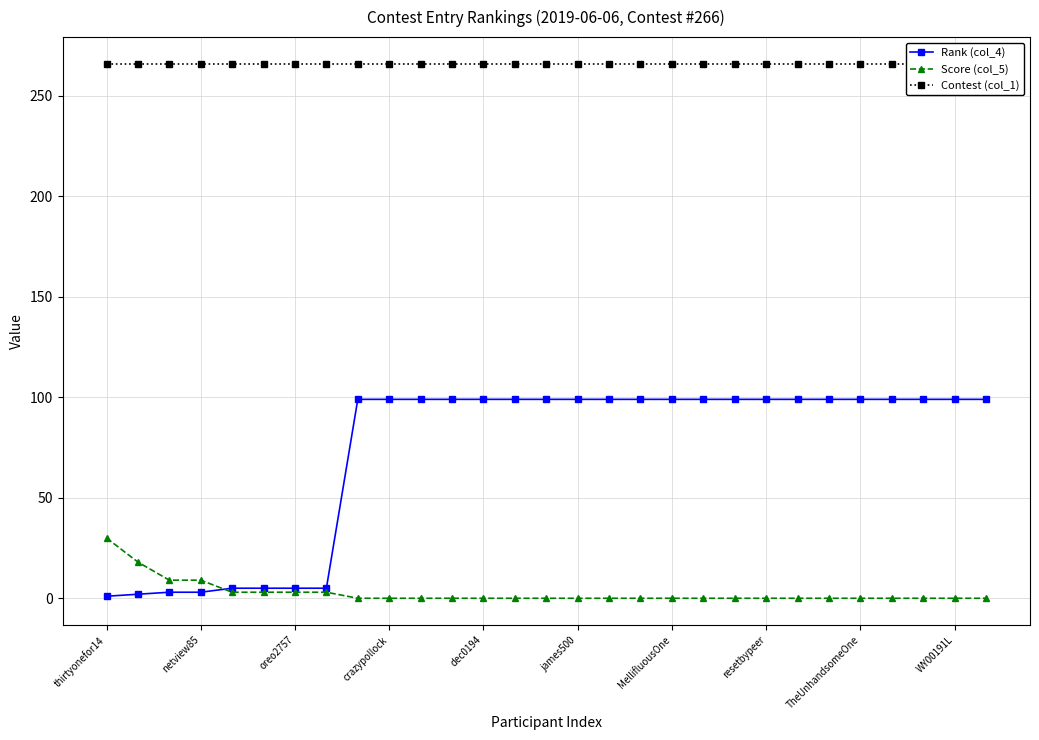

Which series has the largest total across all categories?

Contest (col_1)